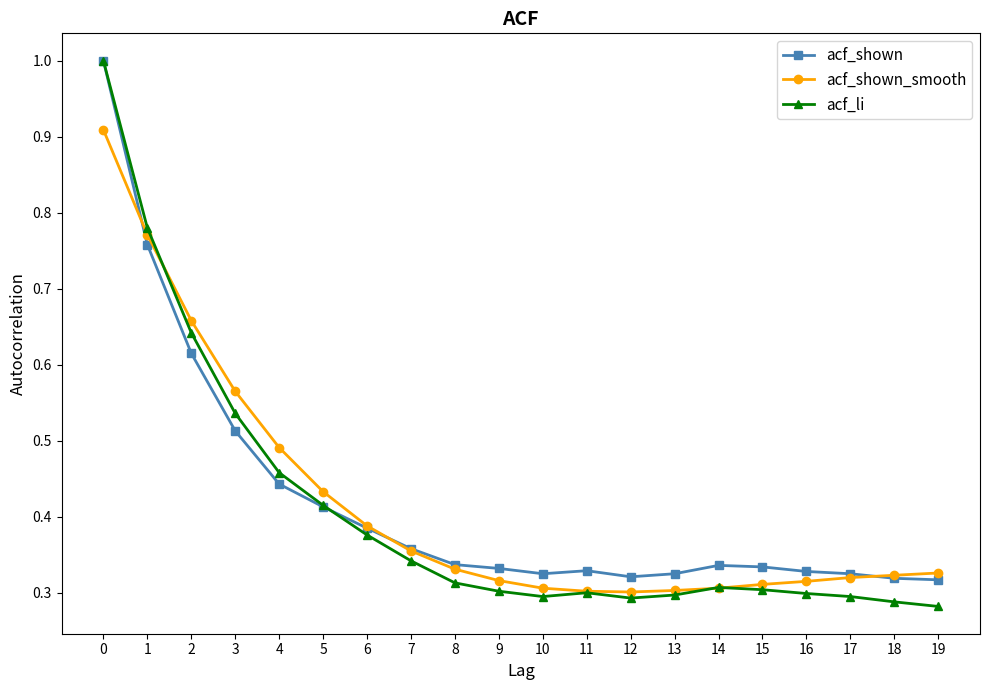

At how many categories does at least one series exceed 0?

20